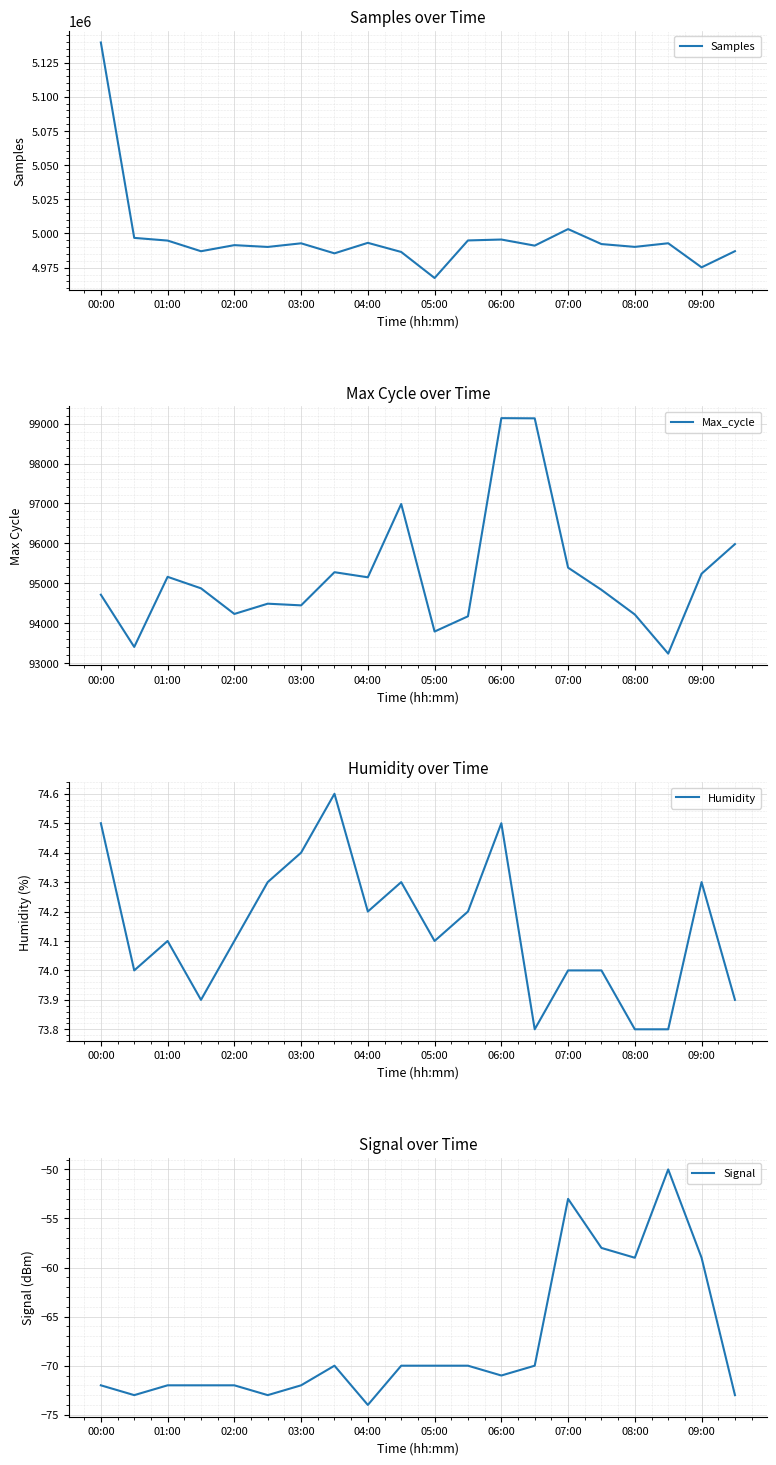

True or false: Signal and Humidity cross at least once.

False